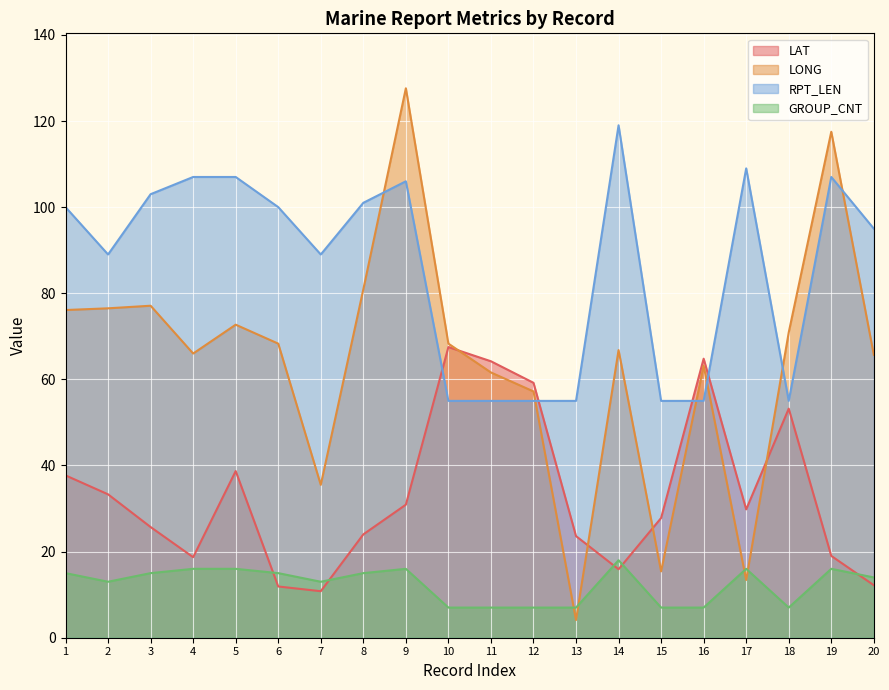

True or false: GROUP_CNT and LONG intersect in this chart.

True